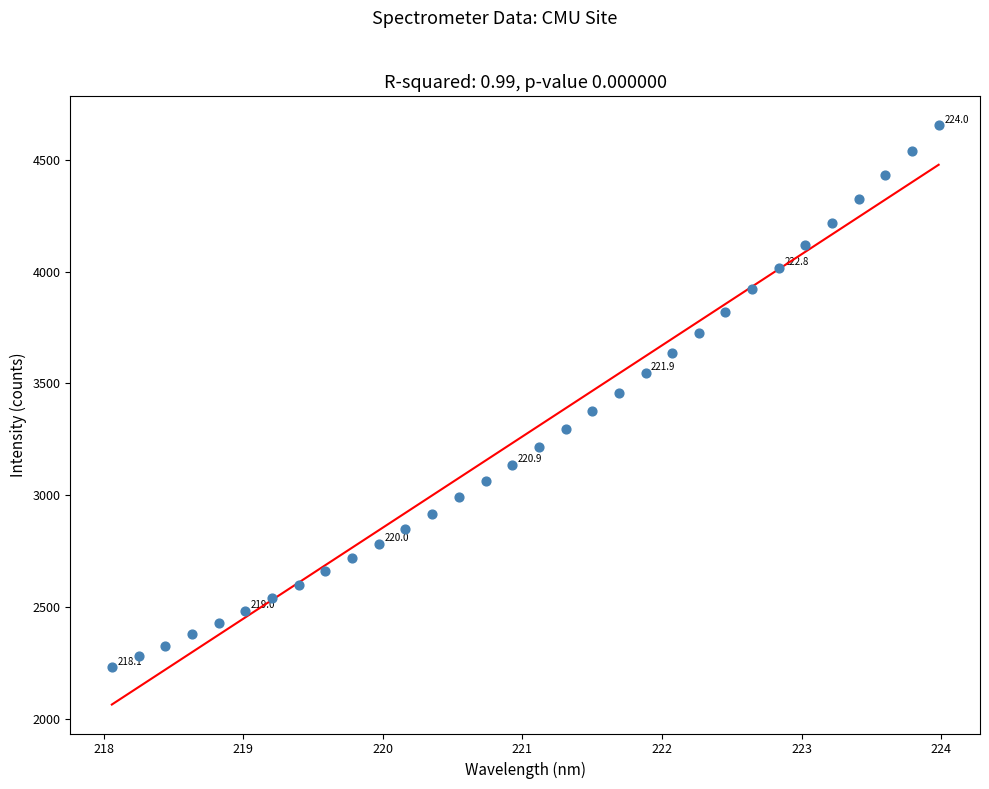

What is the range of X values (max minus min)?

5.9